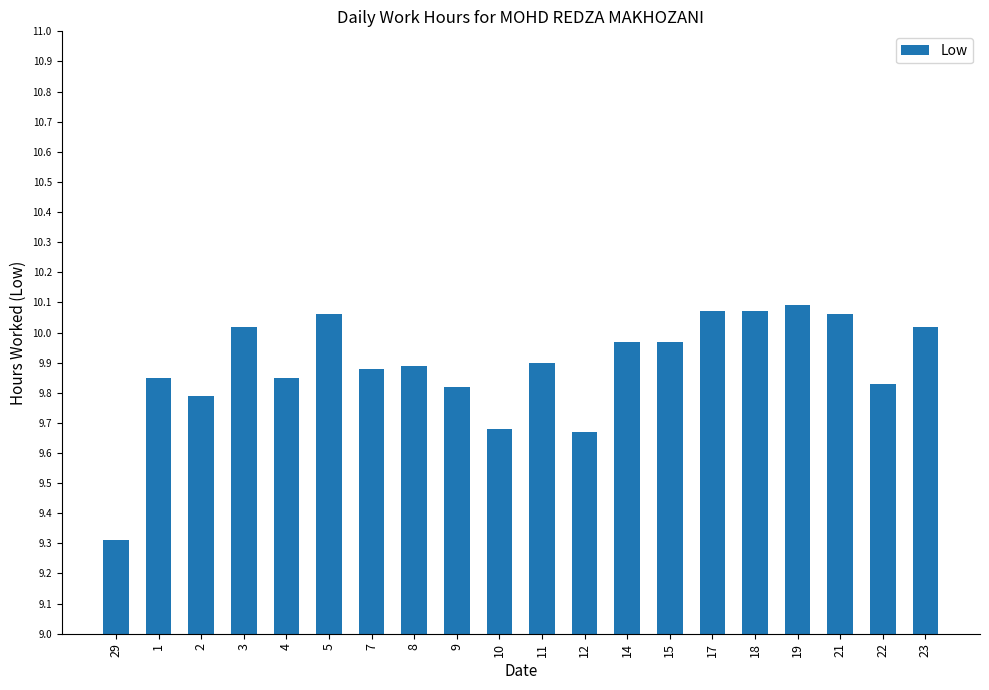

What is the sum of the values at 4 and 12?

19.5